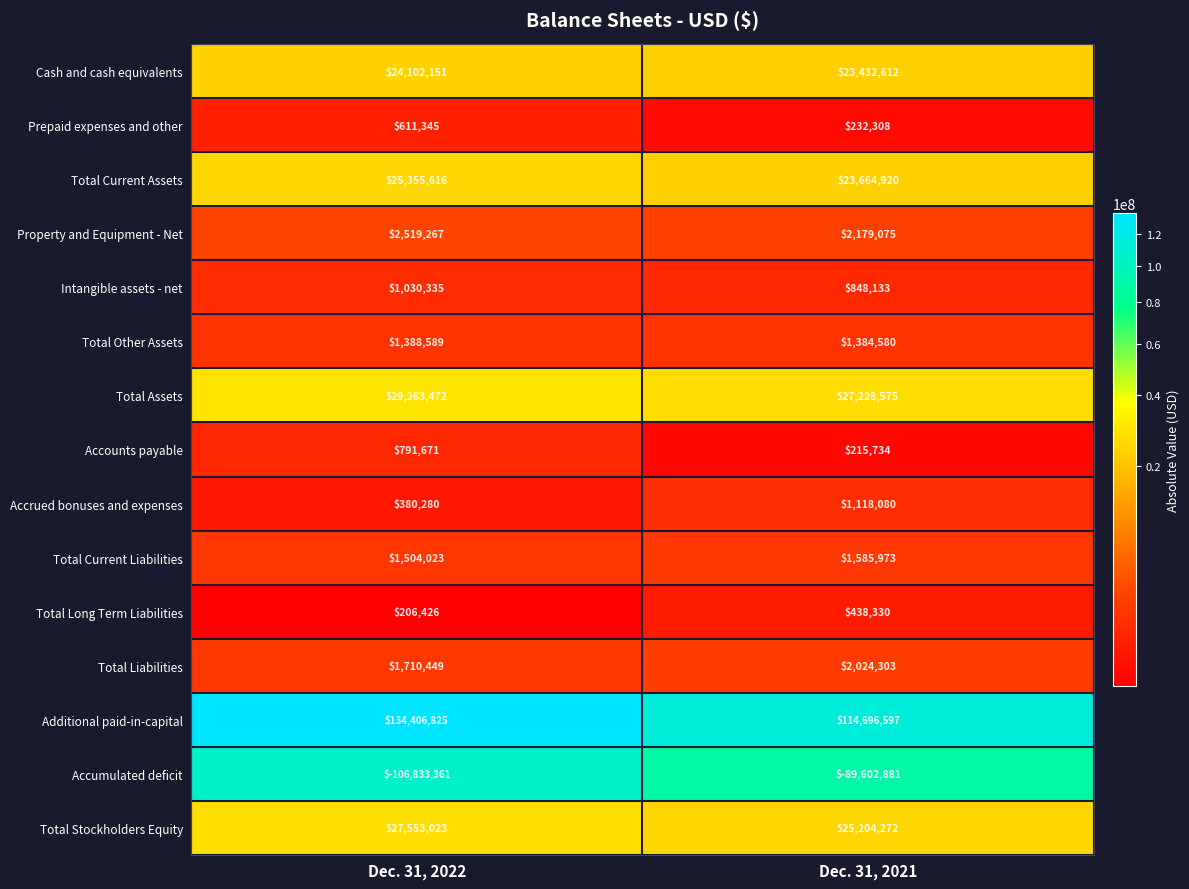

The Total Other Assets series shows 488330 at Dec. 31, 2022. True or false?

False